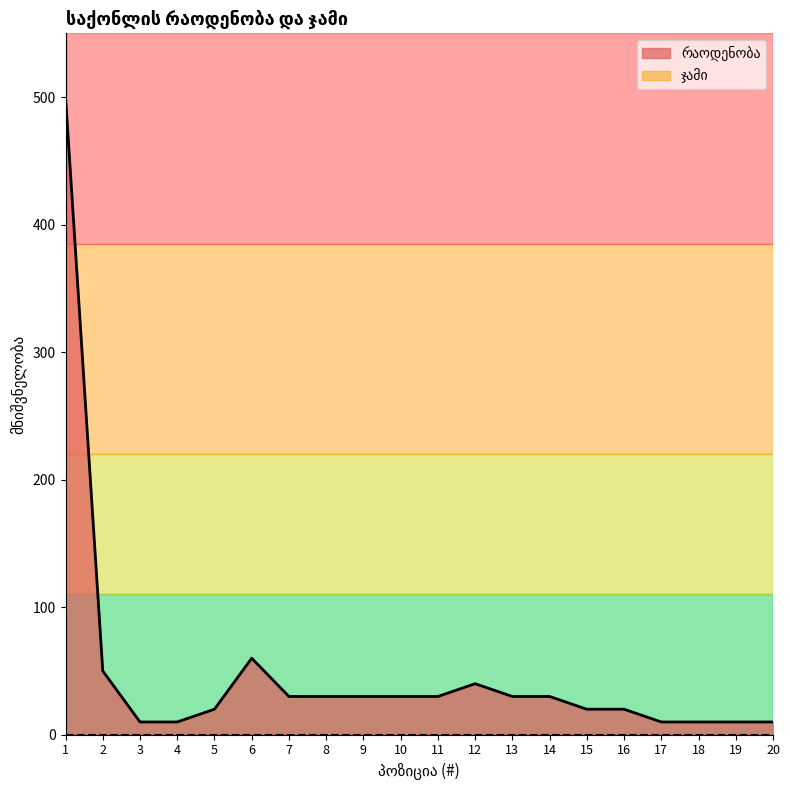

Reading left to right, extract all data points from this chart.

1=500	2=50	3=10	4=10	5=20	6=60	7=30	8=30	9=30	10=30	11=30	12=40	13=30	14=30	15=20	16=20	17=10	18=10	19=10	20=10